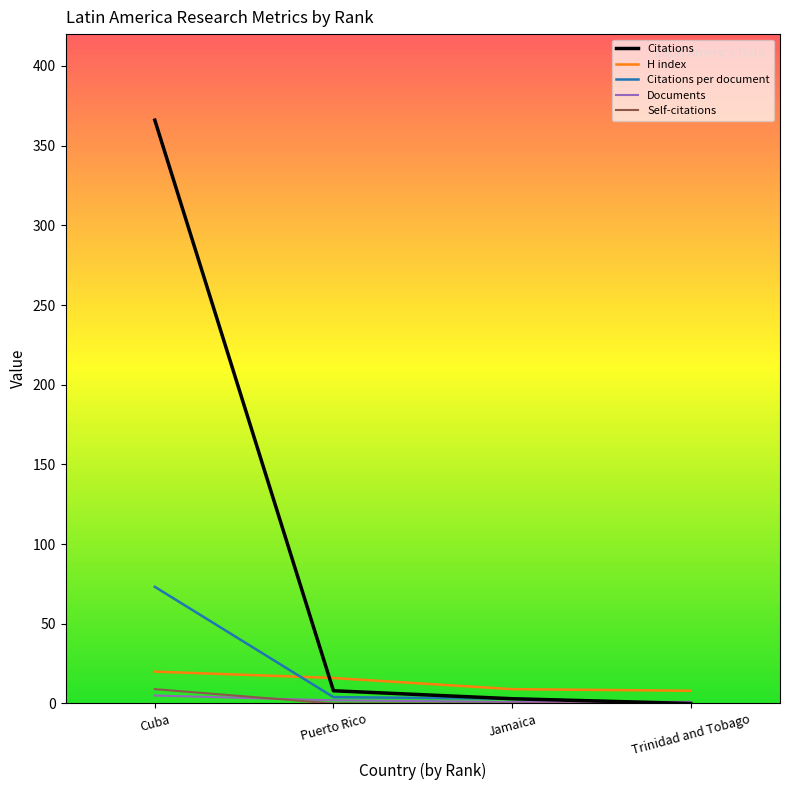

At which category does the chart reach its peak across all series?

Cuba